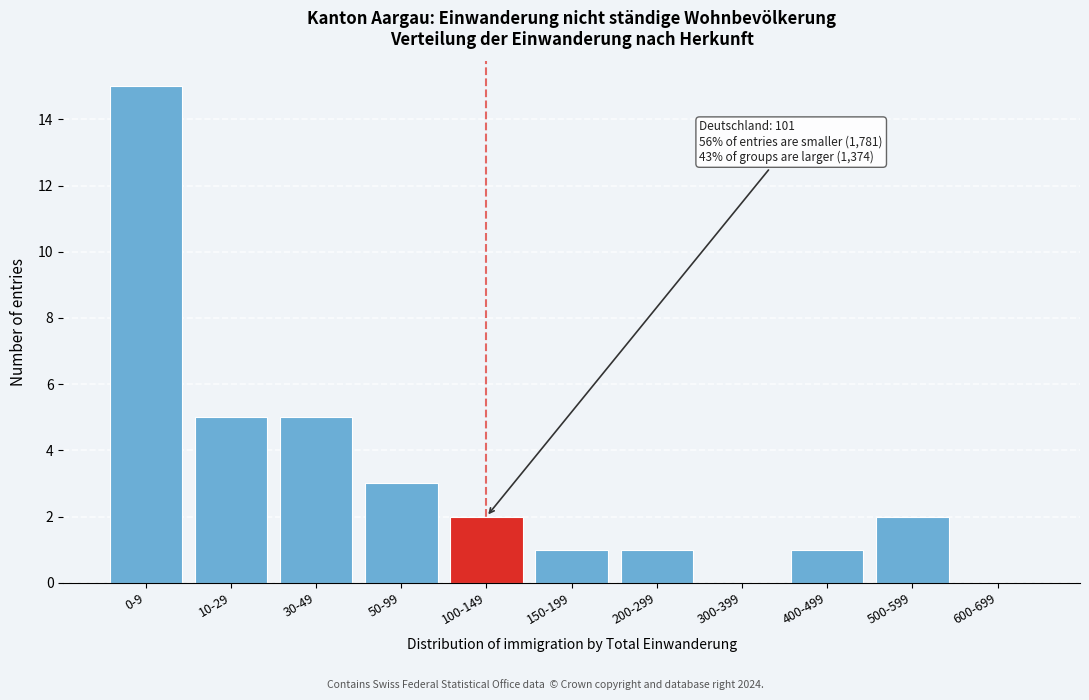

Reading right to left, what are all the values shown in this chart?

600-699=0	500-599=2	400-499=1	300-399=0	200-299=1	150-199=1	100-149=2	50-99=3	30-49=5	10-29=5	0-9=15